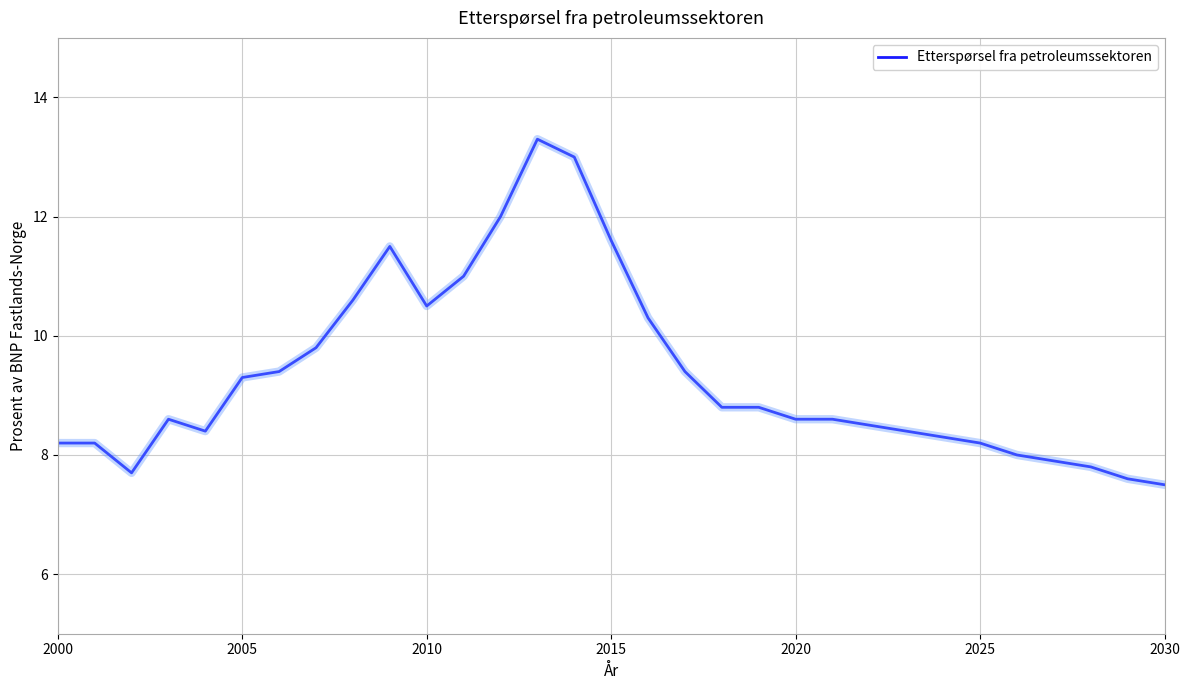

True or false: the data has more than 2 interior local peaks.

True